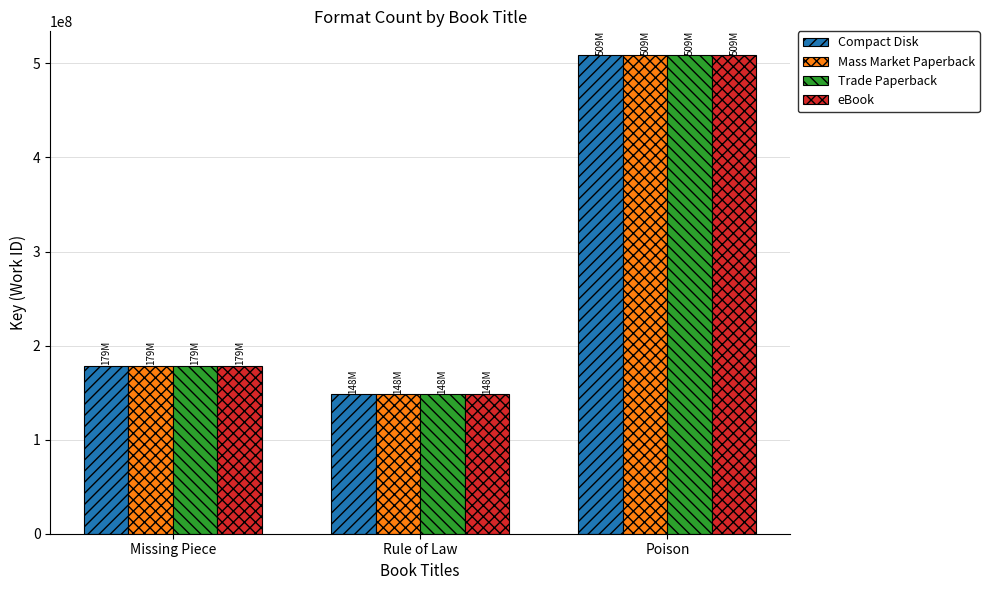

What is the average value of the Mass Market Paperback series?

278463719